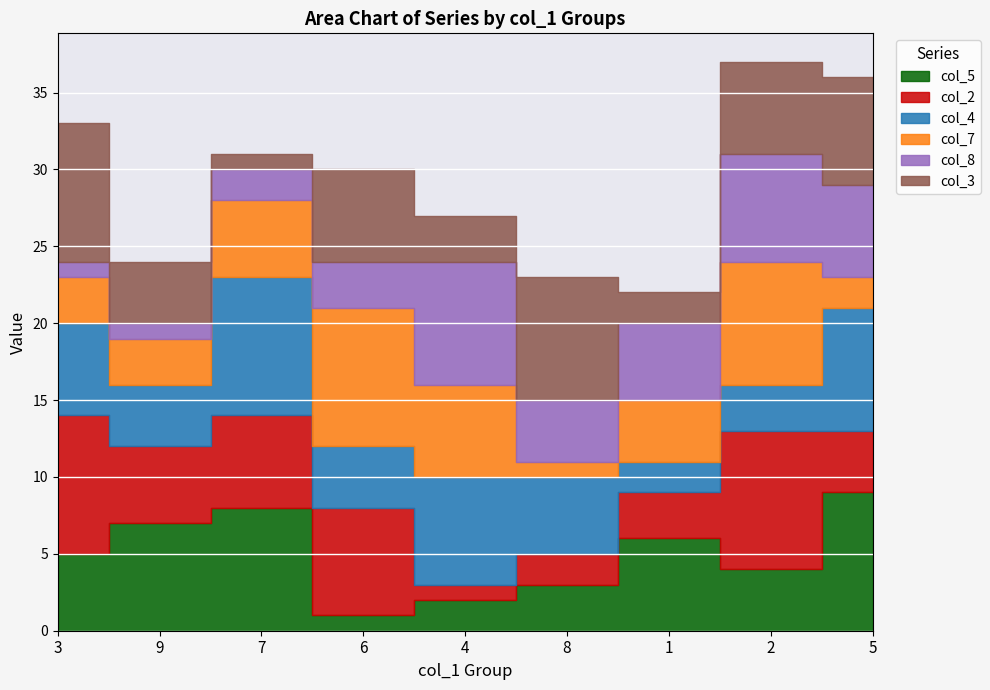

After their last crossing, which series has the higher values: col_7 or col_5?

col_5